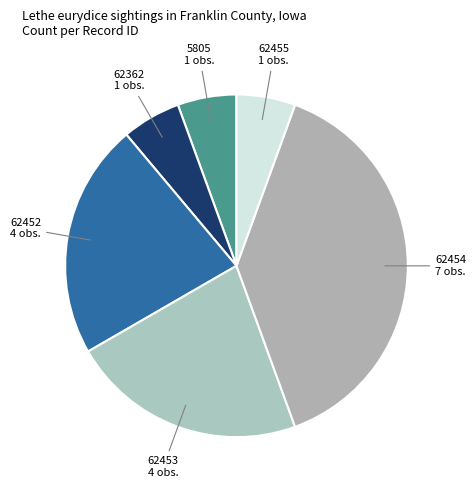

Is it true that 5805 is 6% of the pie?

True